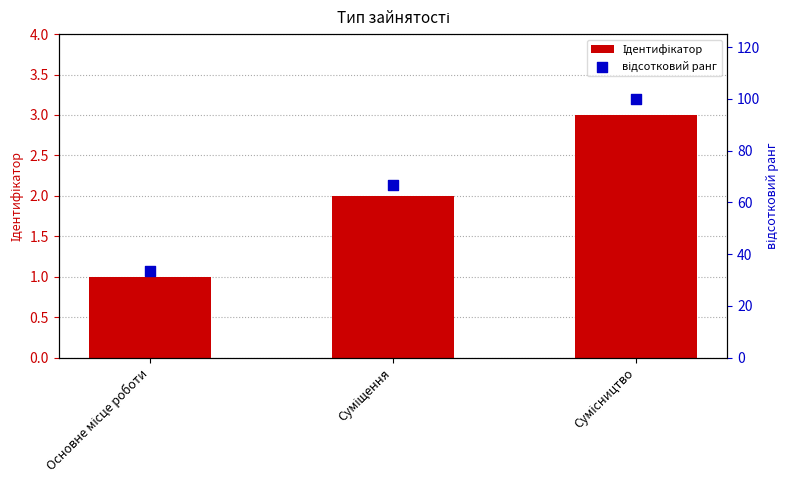

Is the value of Ідентифікатор at Суміщення greater than the value of відсотковий ранг at Основне місце роботи?

No